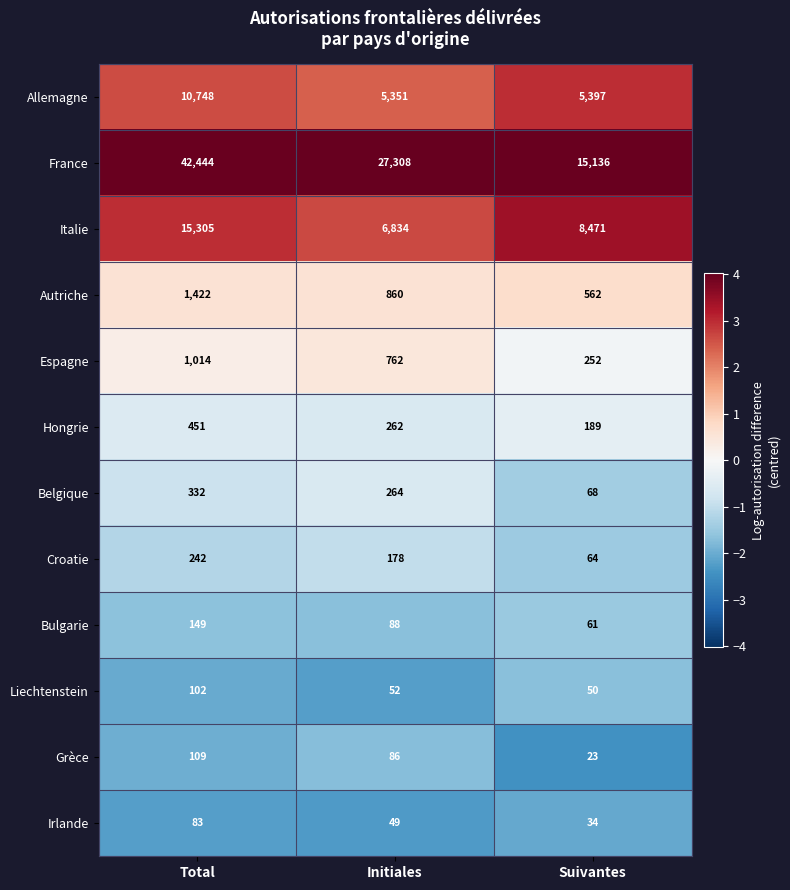

At how many categories does at least one series exceed 9119?

3